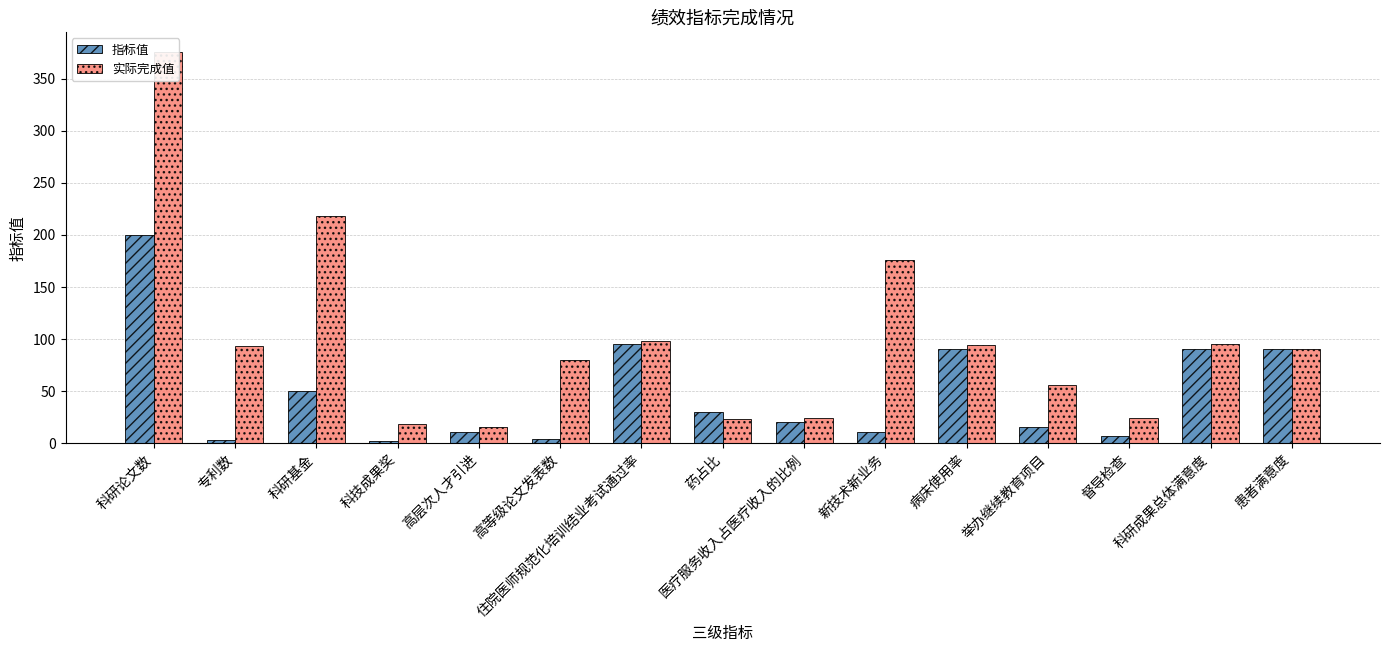

What is the label of the 7th bar from the right?

医疗服务收入占医疗收入的比例